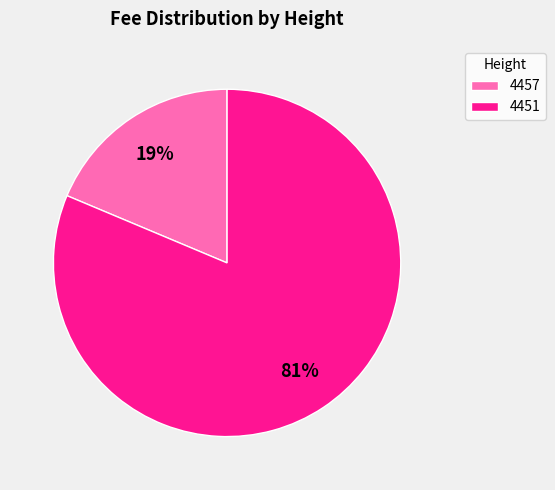

To the nearest percent, what is the average slice percentage?

50%